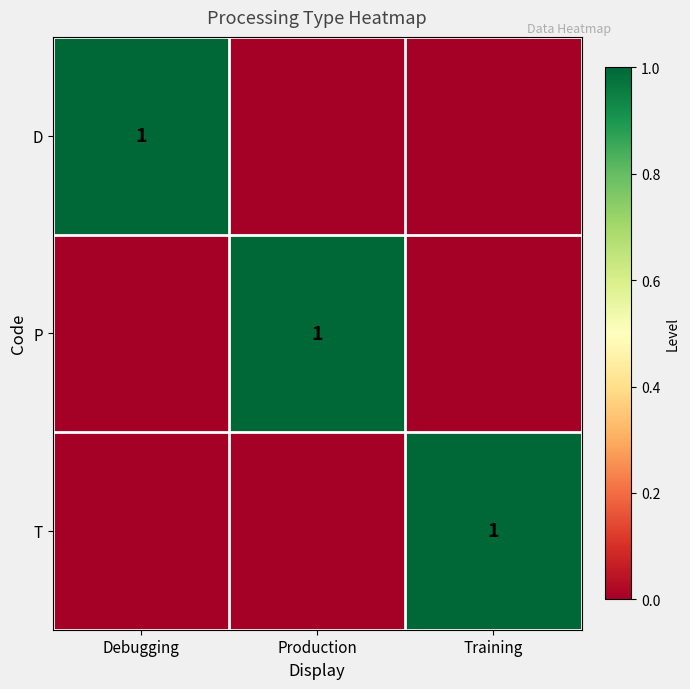

True or false: P has a value of 1 at Production.

True